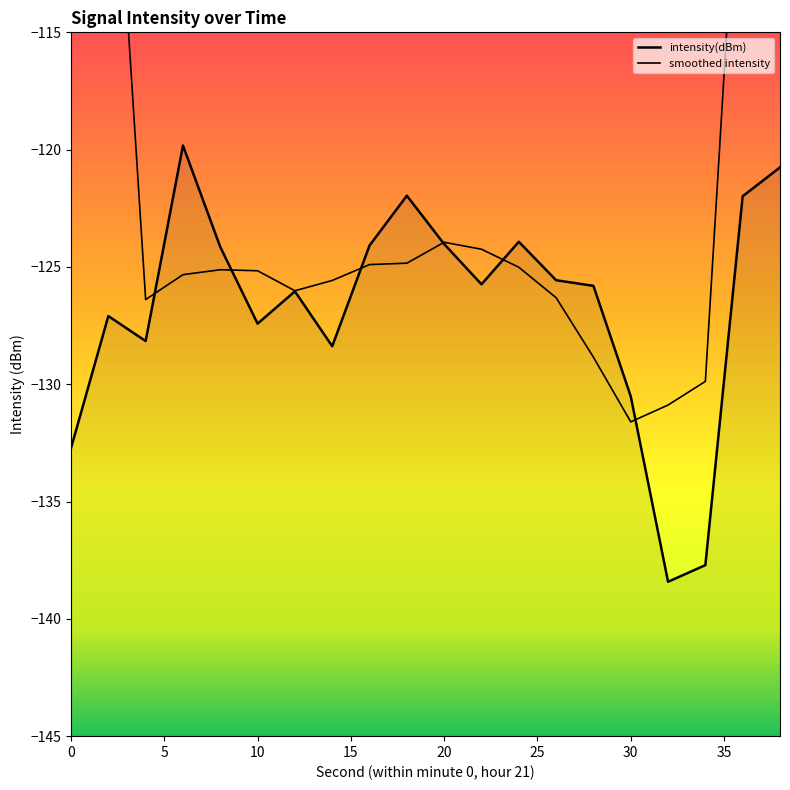

The value at 2 is -127.1. True or false?

True